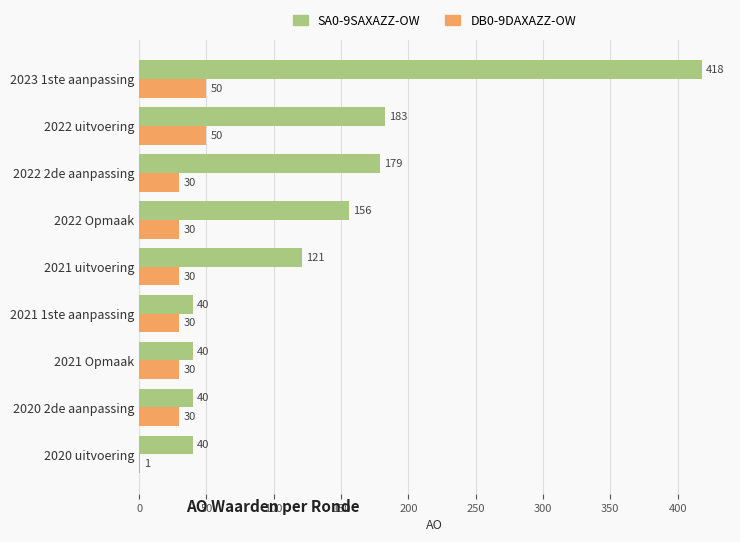

True or false: DB0-9DAXAZZ-OW has a value of 30 at 2022 2de aanpassing.

True